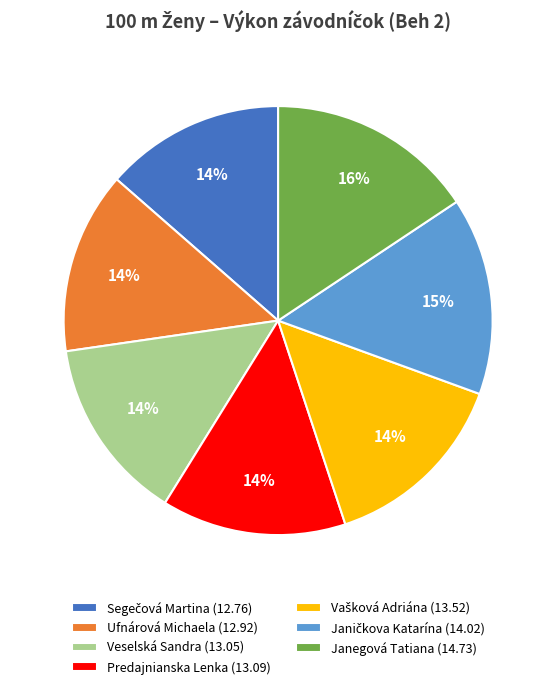

Which slice is the largest?

Janegová Tatiana